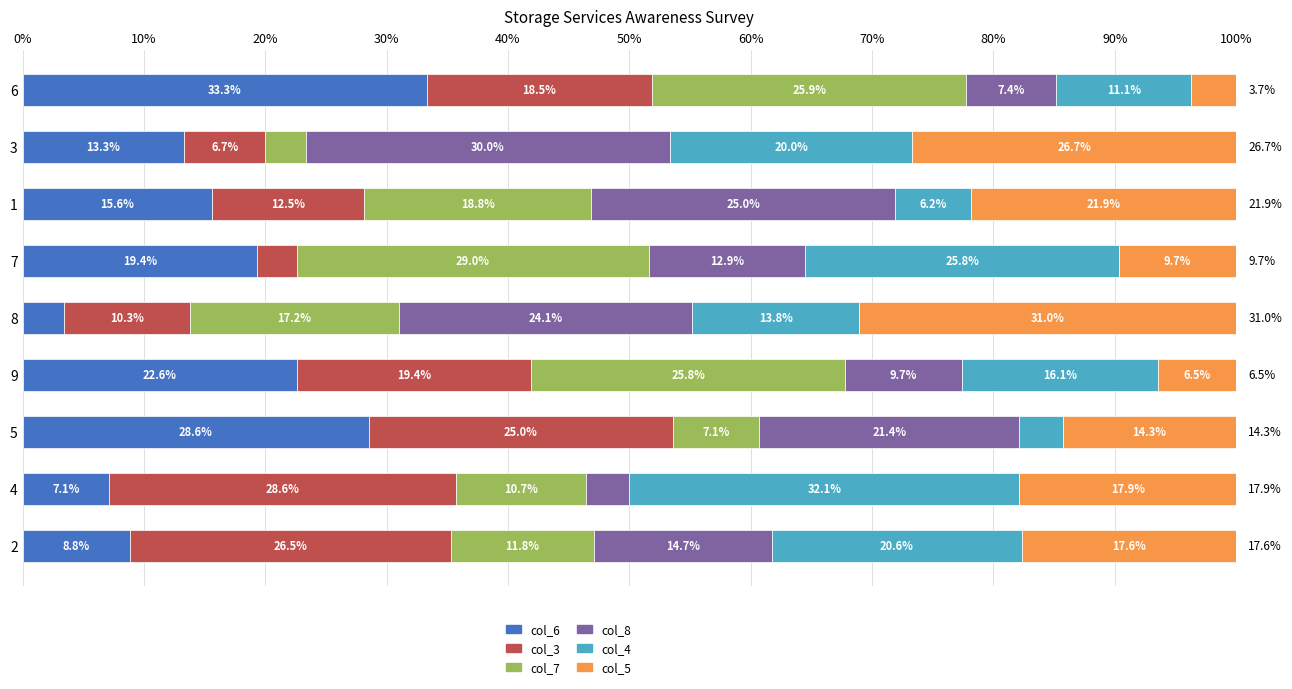

Which category has the lowest value in the col_6 series?

8